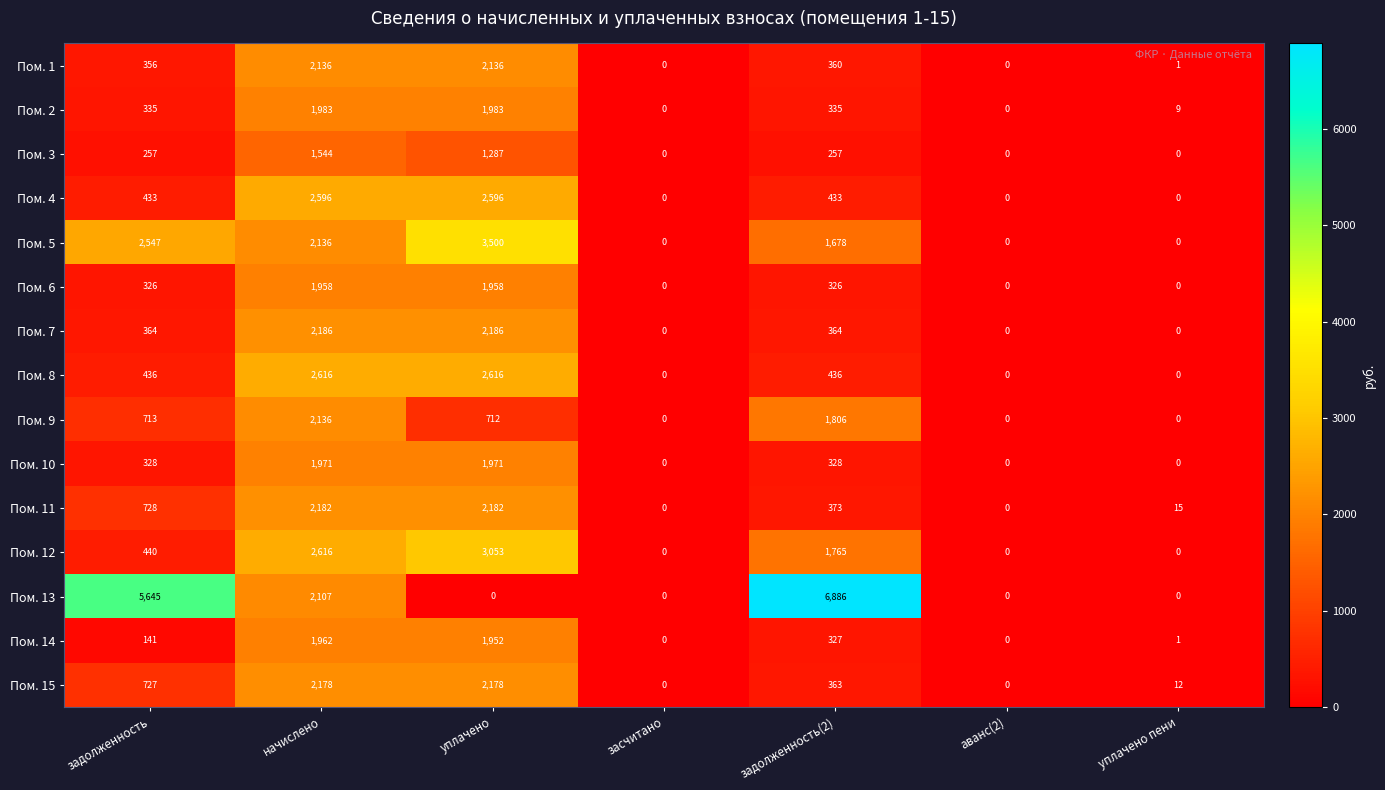

At which category is the sum across all series the highest?

начислено